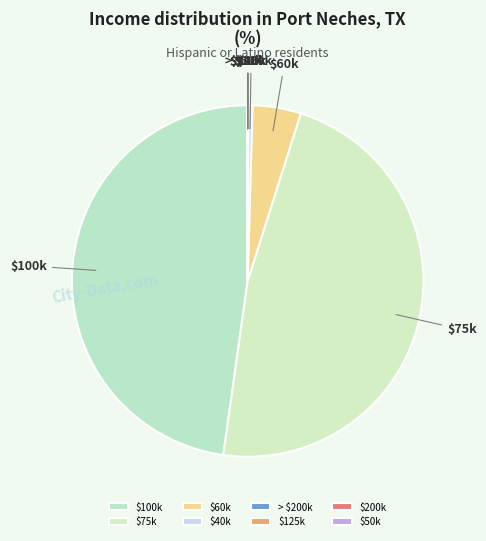

Is it true that $75k is 47% of the pie?

True